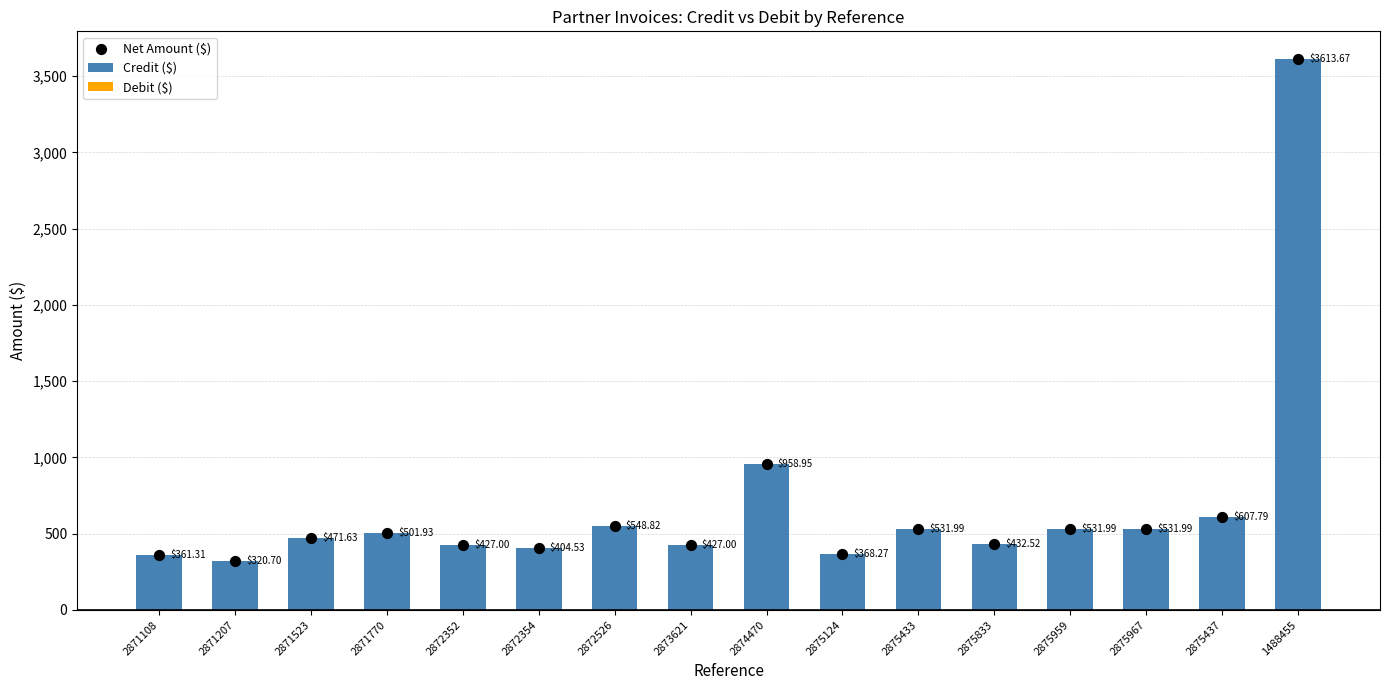

At how many categories does at least one series exceed 2331?

1